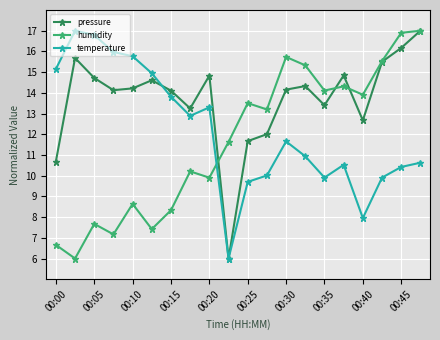

True or false: humidity and temperature intersect in this chart.

True